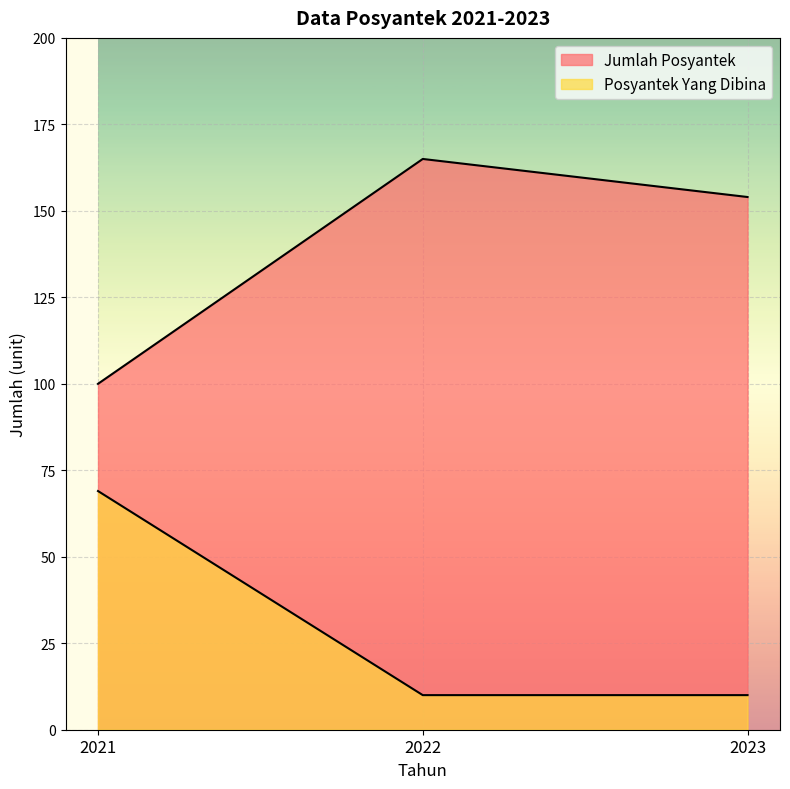

What is the difference between the Posyantek Yang Dibina values at 2022 and 2021?

59